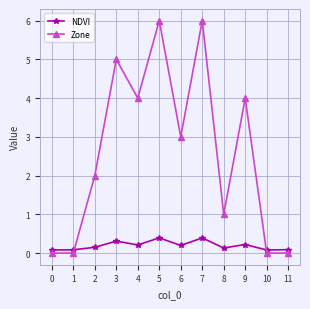

Does the chart display data point markers on the line(s)?

Yes